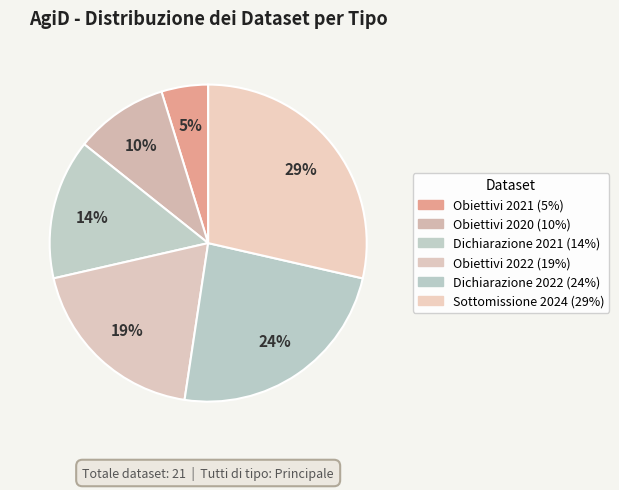

How many slices are in this pie chart?

6